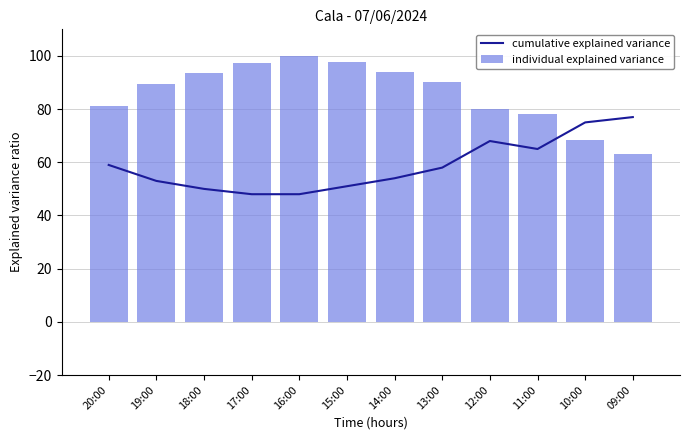

Reading left to right, extract all data points from this chart.

cumulative explained variance: 59.0	53.0	50.0	48.0	48.0	51.0	54.0	58.0	68.0	65.0	75.0	77.0
individual explained variance: 81.2	89.6	93.8	97.2	100.0	97.6	94.1	90.3	80.2	78.1	68.4	63.2